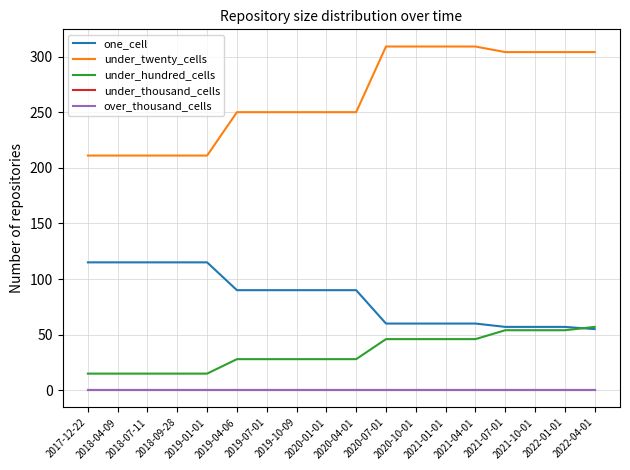

What is the difference between the highest and lowest values at 2020-10-01?

309